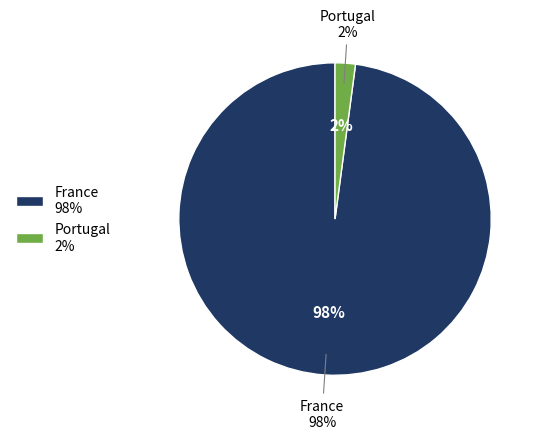

The France slice represents 92% of the pie. True or false?

False